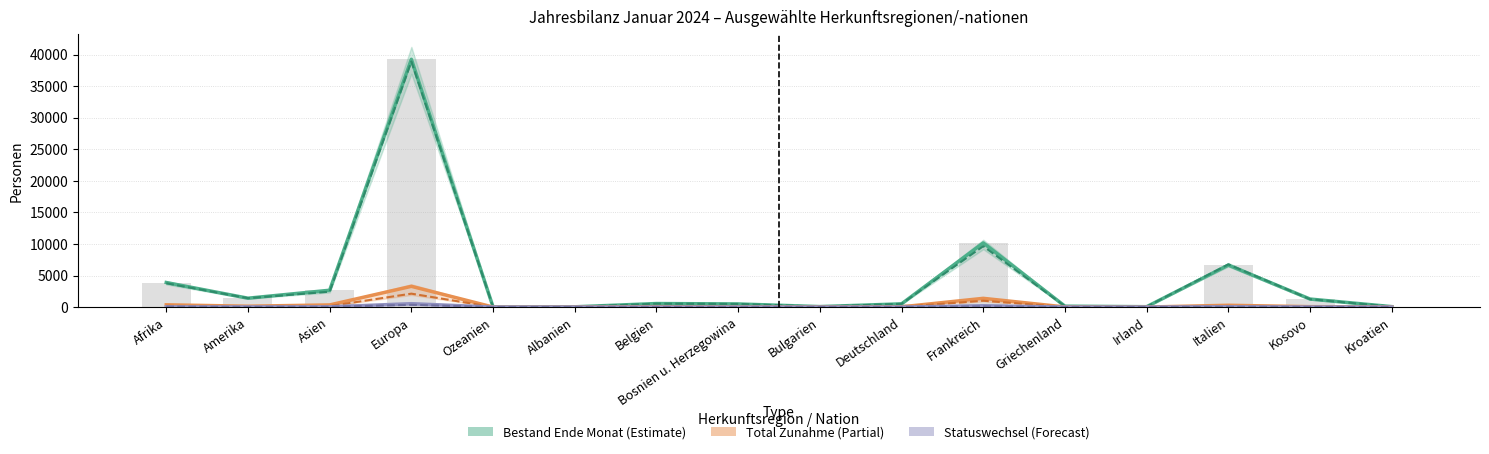

How many groups of bars are there?

16